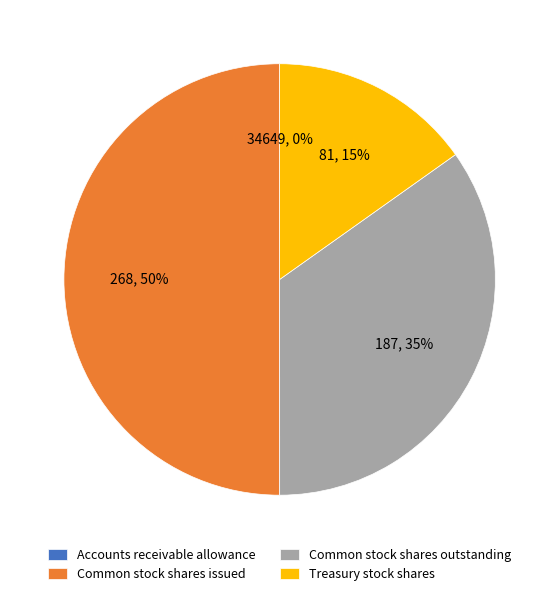

Which has a higher value, Common stock shares issued or Treasury stock shares?

Common stock shares issued